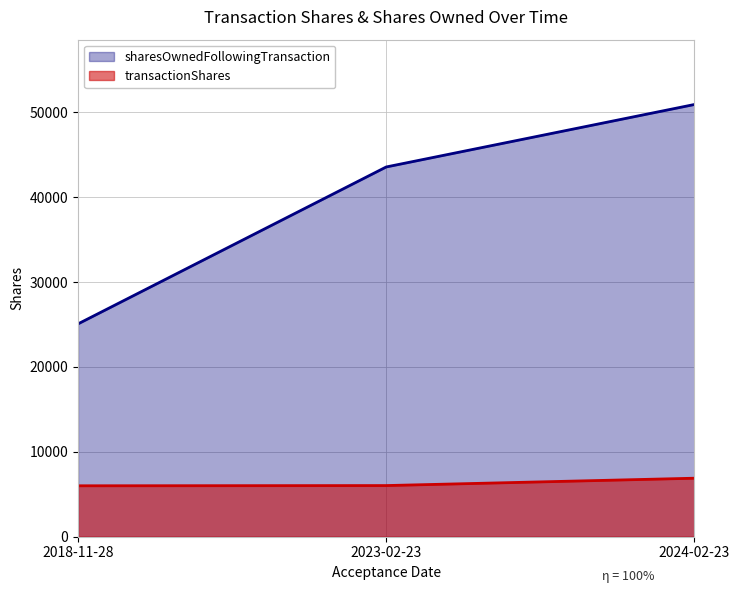

At which category is the sum across all series the highest?

2024-02-23